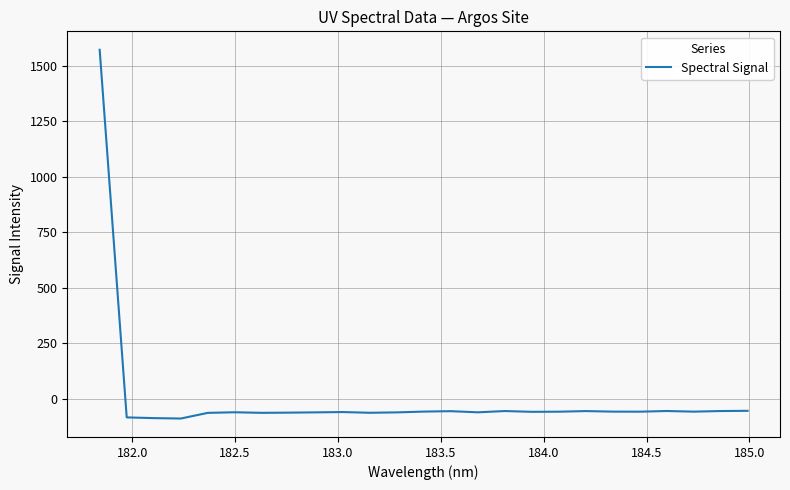

What is the difference between the maximum and minimum values?

1660.4